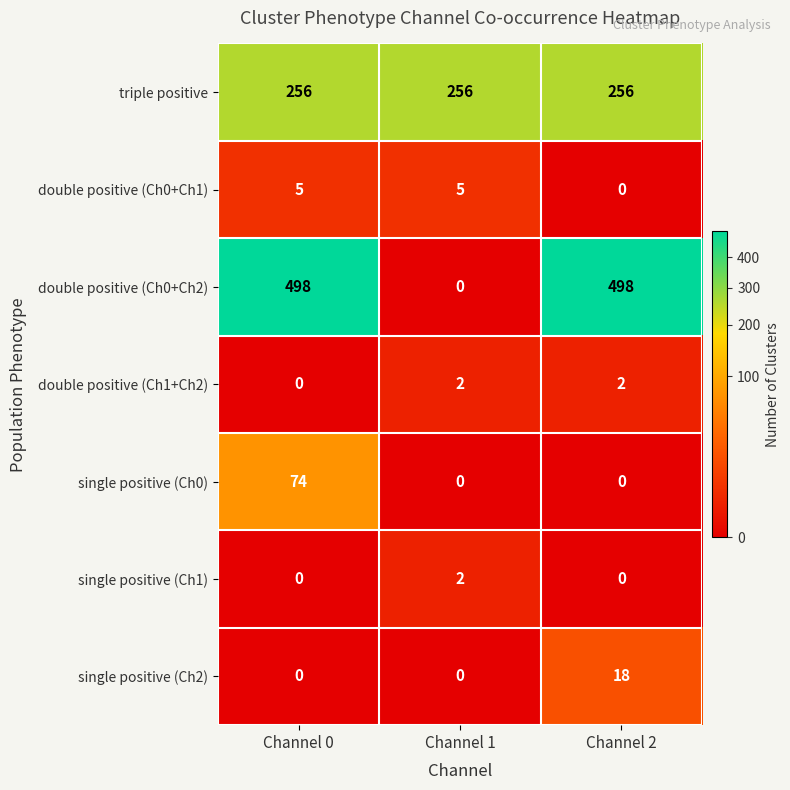

The value of double positive (Ch1+Ch2) at Channel 2 is 1. True or false?

False